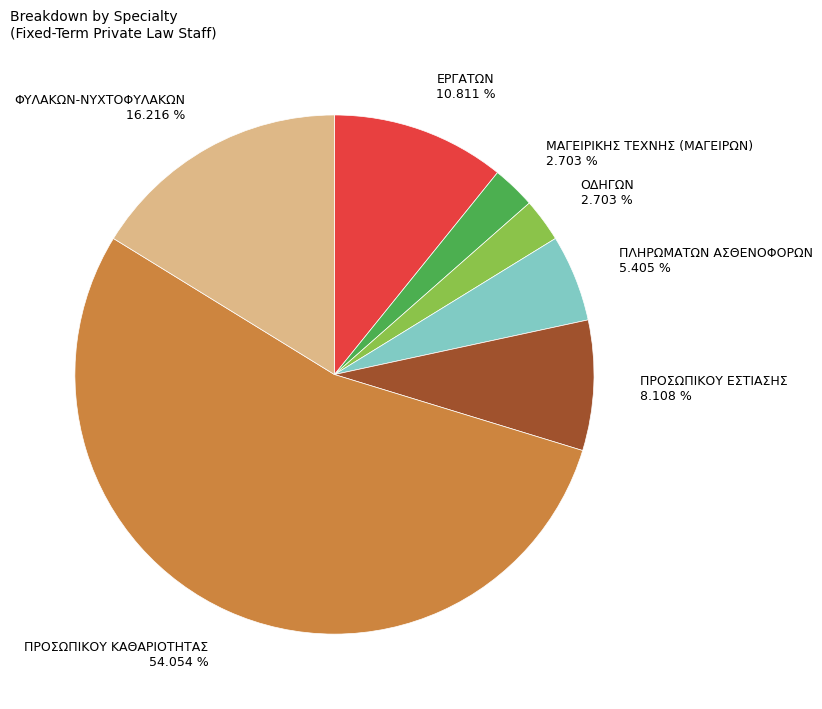

Which slice is the largest?

ΠΡΟΣΩΠΙΚΟΥ ΚΑΘΑΡΙΟΤΗΤΑΣ